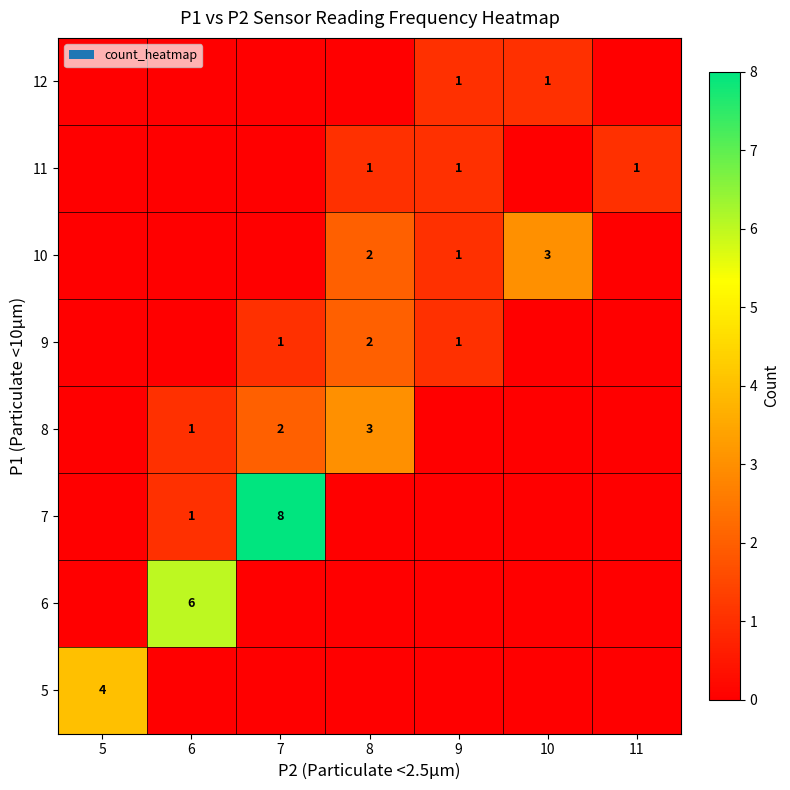

Is it true that 8 equals 1 at 6?

True